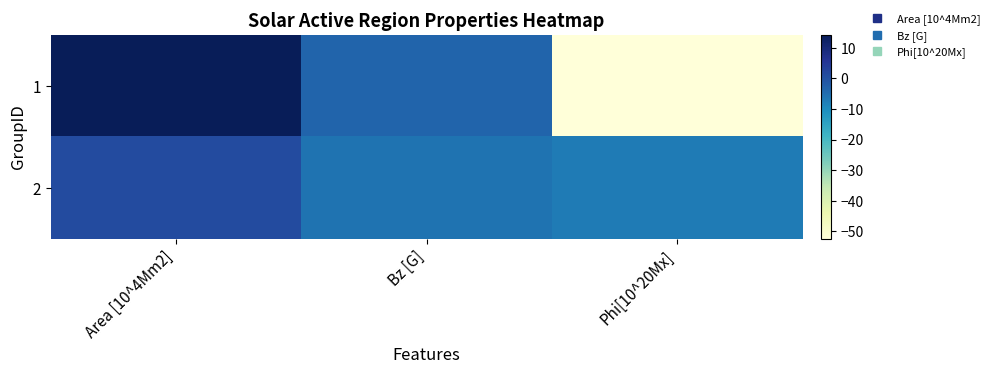

What is the total value across all series at Area [10^4Mm2]?

15.5